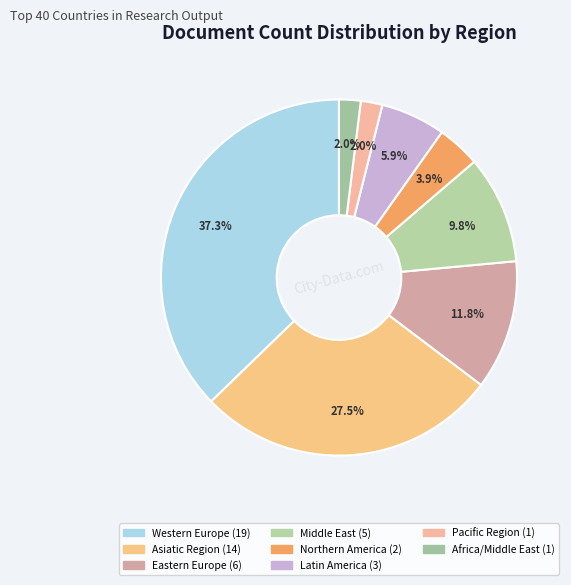

How many segments does this pie chart have?

8